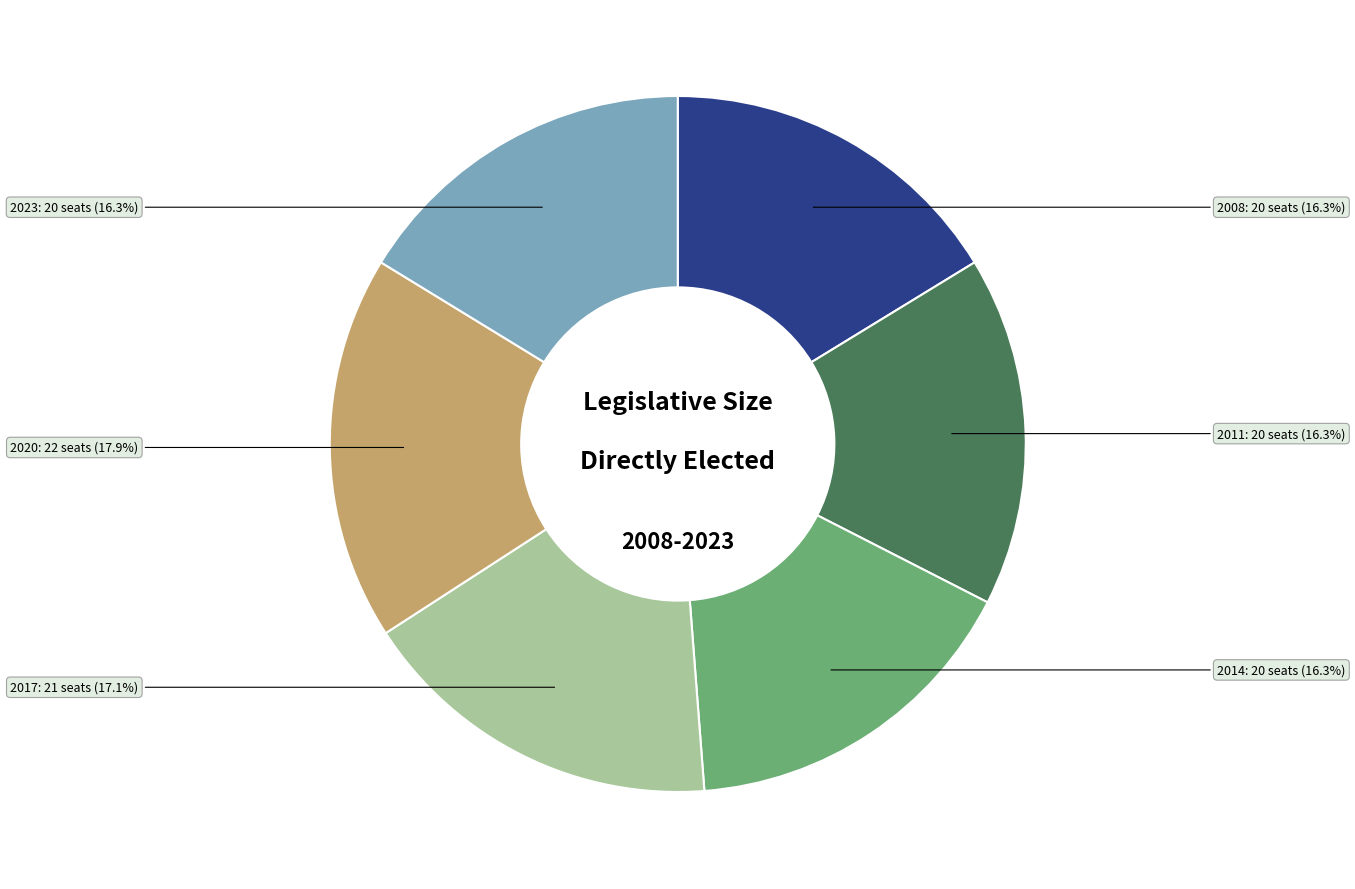

True or false: 2020 accounts for 18% of the total.

True